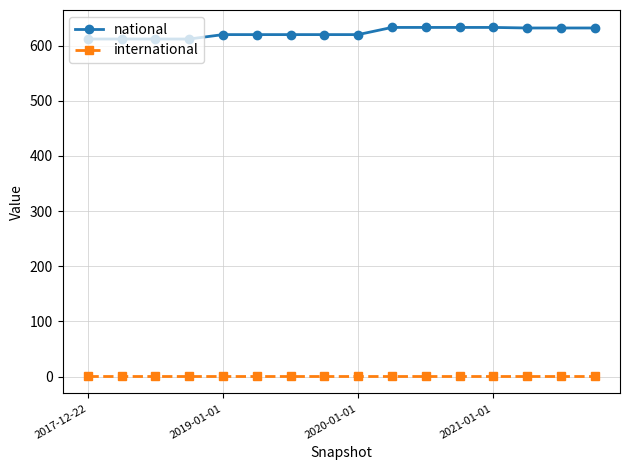

Which series has the largest total across all categories?

national